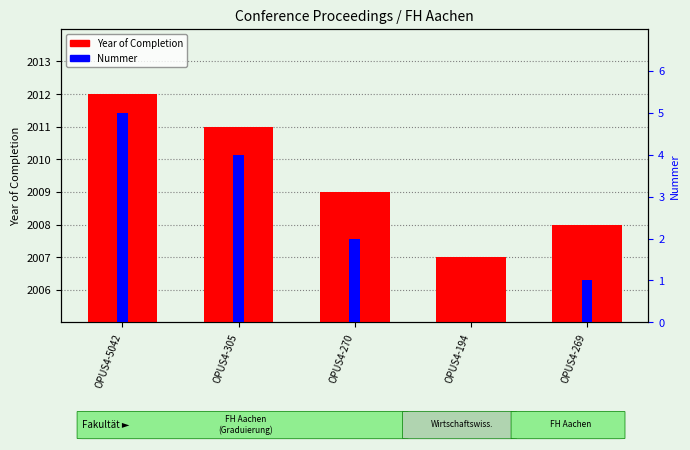

What is the value of the Nummer bar at the 3rd from the left?

2